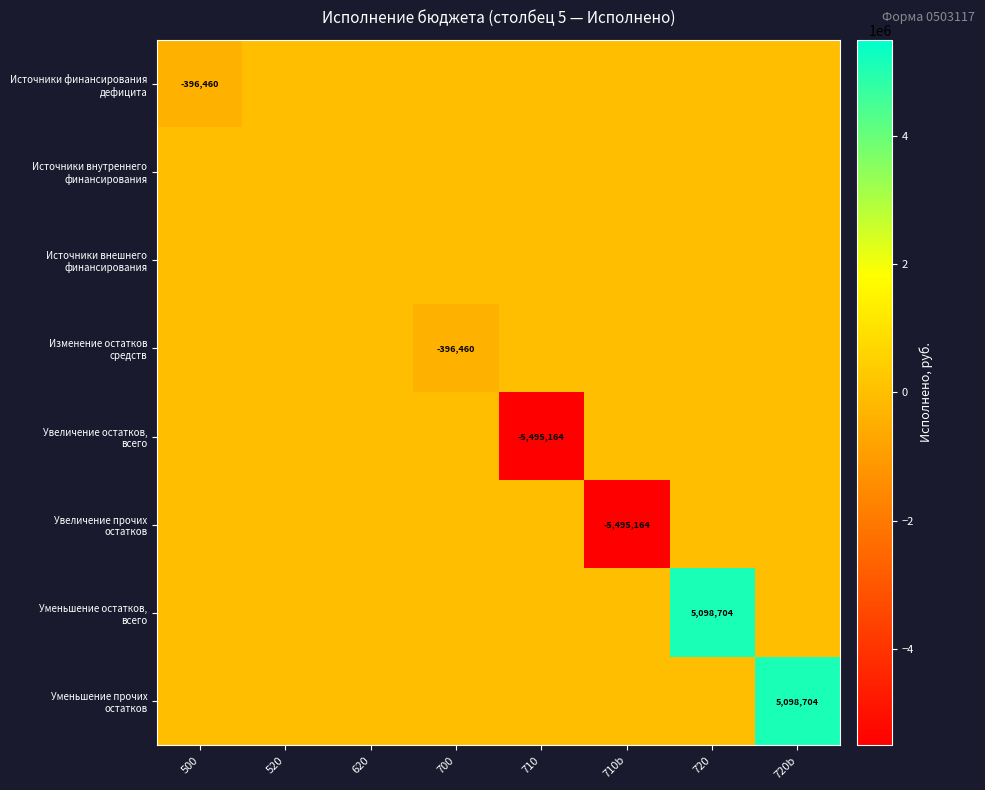

True or false: Увеличение остатков, всего has a value of 1905704.1 at 720.

False